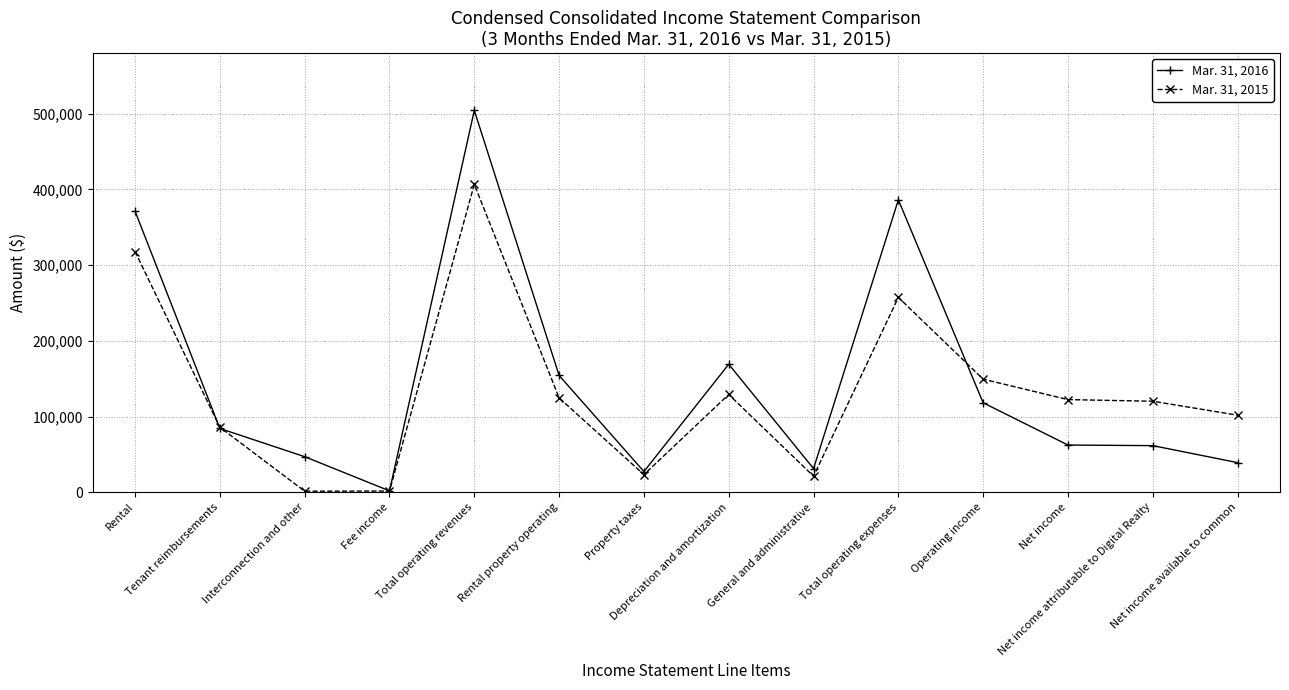

List the series in order of their peak value, highest first.

Mar. 31, 2016, Mar. 31, 2015